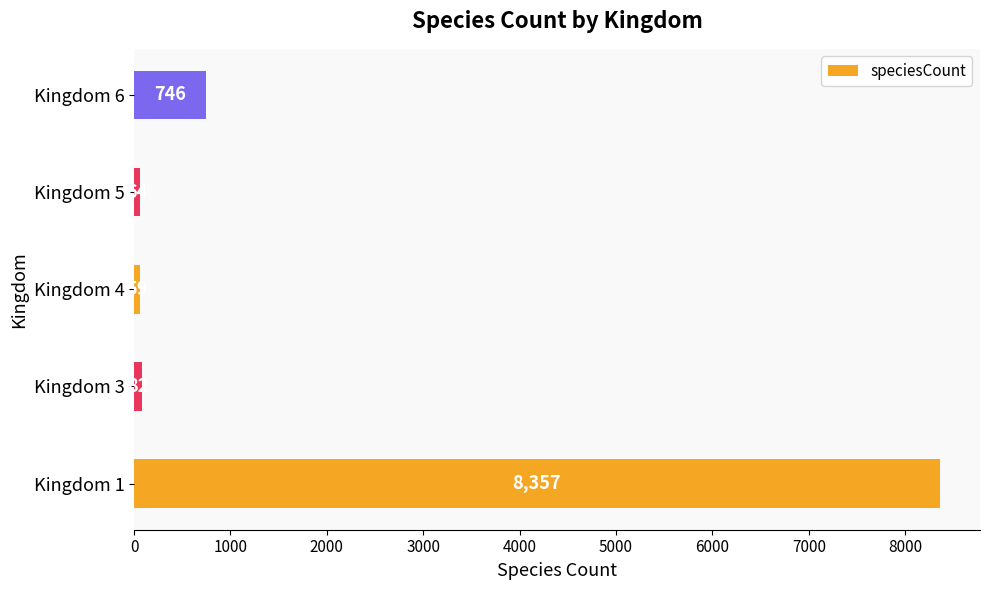

True or false: the data shows 64 at Kingdom 5.

True